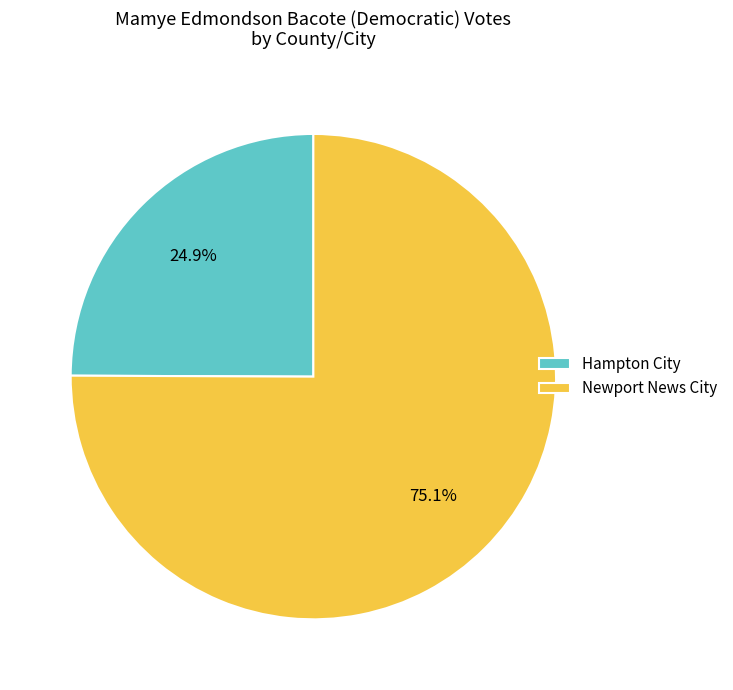

Which slice is the largest?

Newport News City